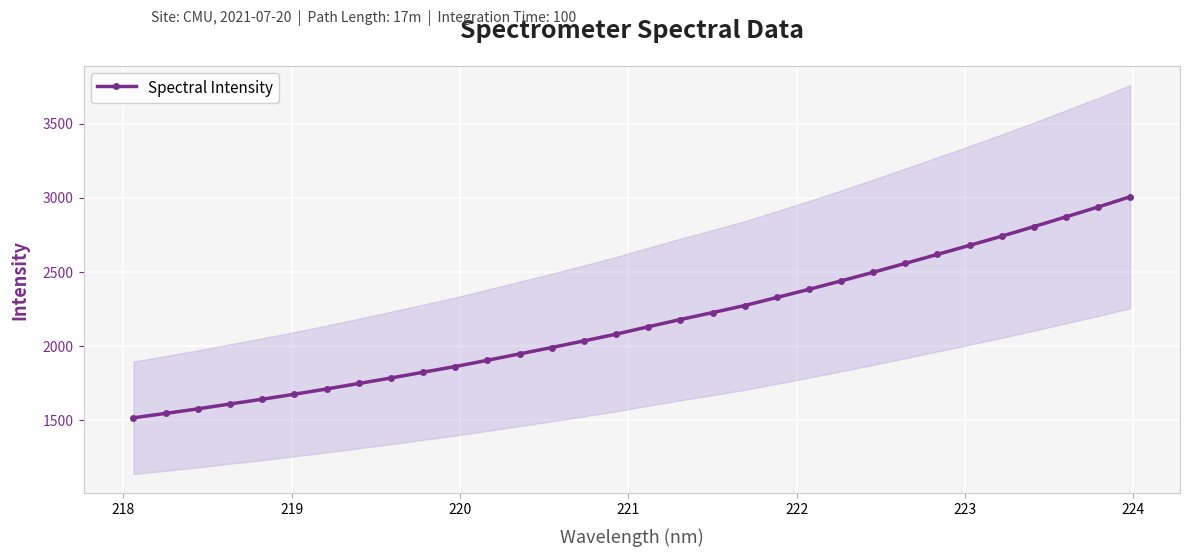

What is the highest value of the Spectral Intensity series?

3008.1